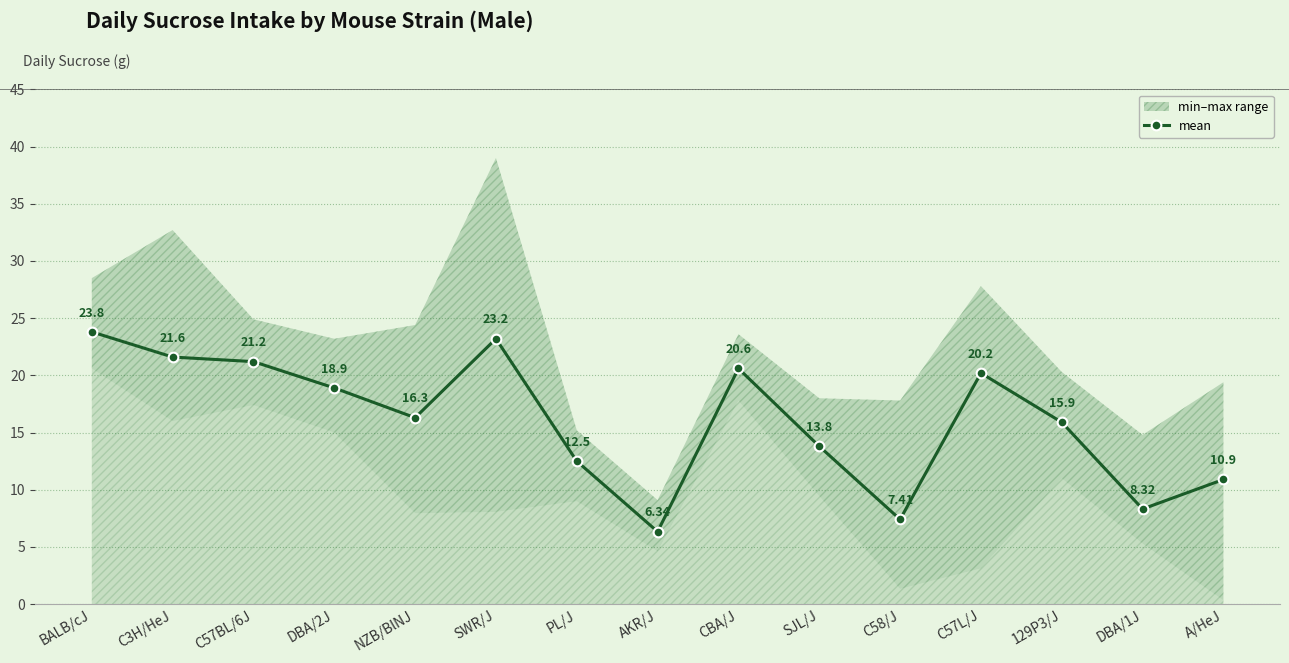

What is the label of the 13th point from the left?

129P3/J